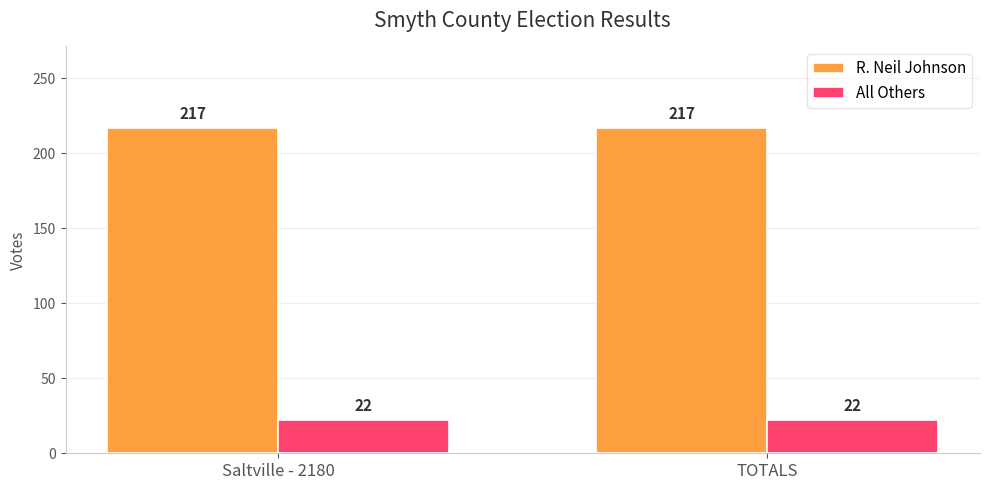

What is the spread (max minus min) of values at Saltville - 2180?

195